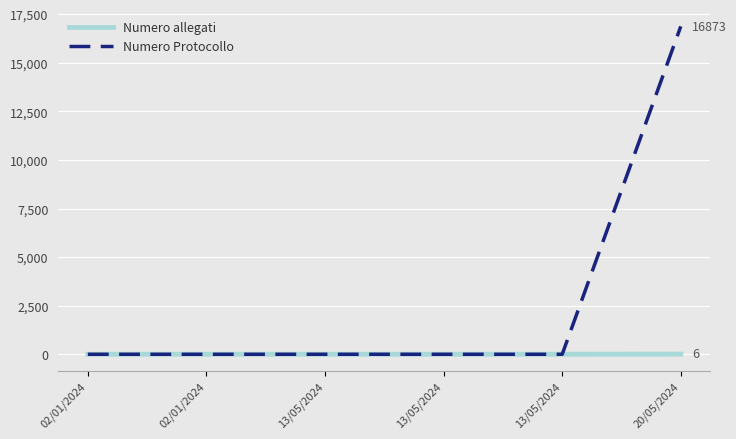

Count the number of data series in this chart.

2